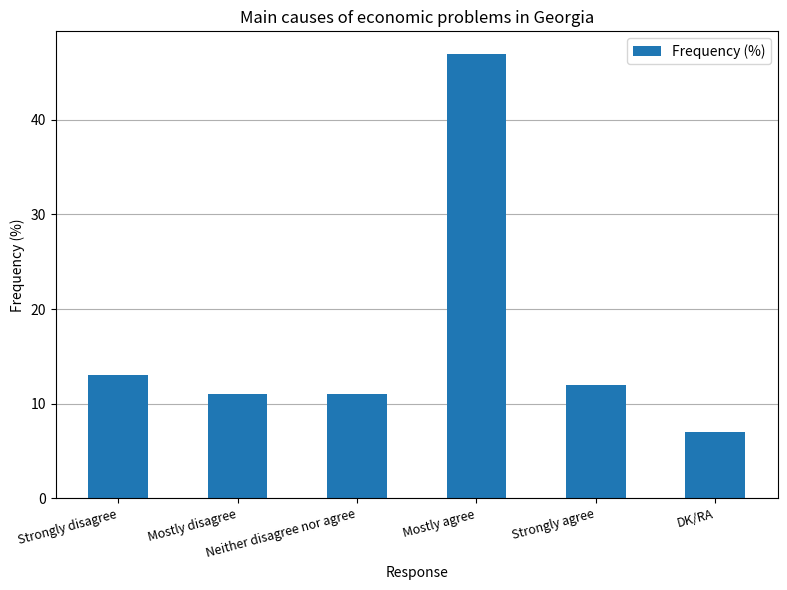

What value does the data have at Mostly disagree?

11